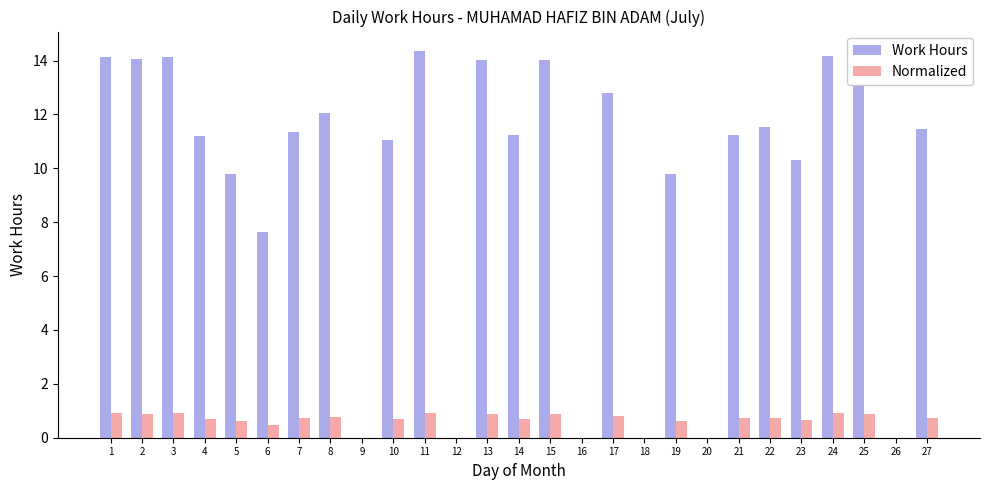

Is it true that Work Hours equals 18.5 at 2?

False